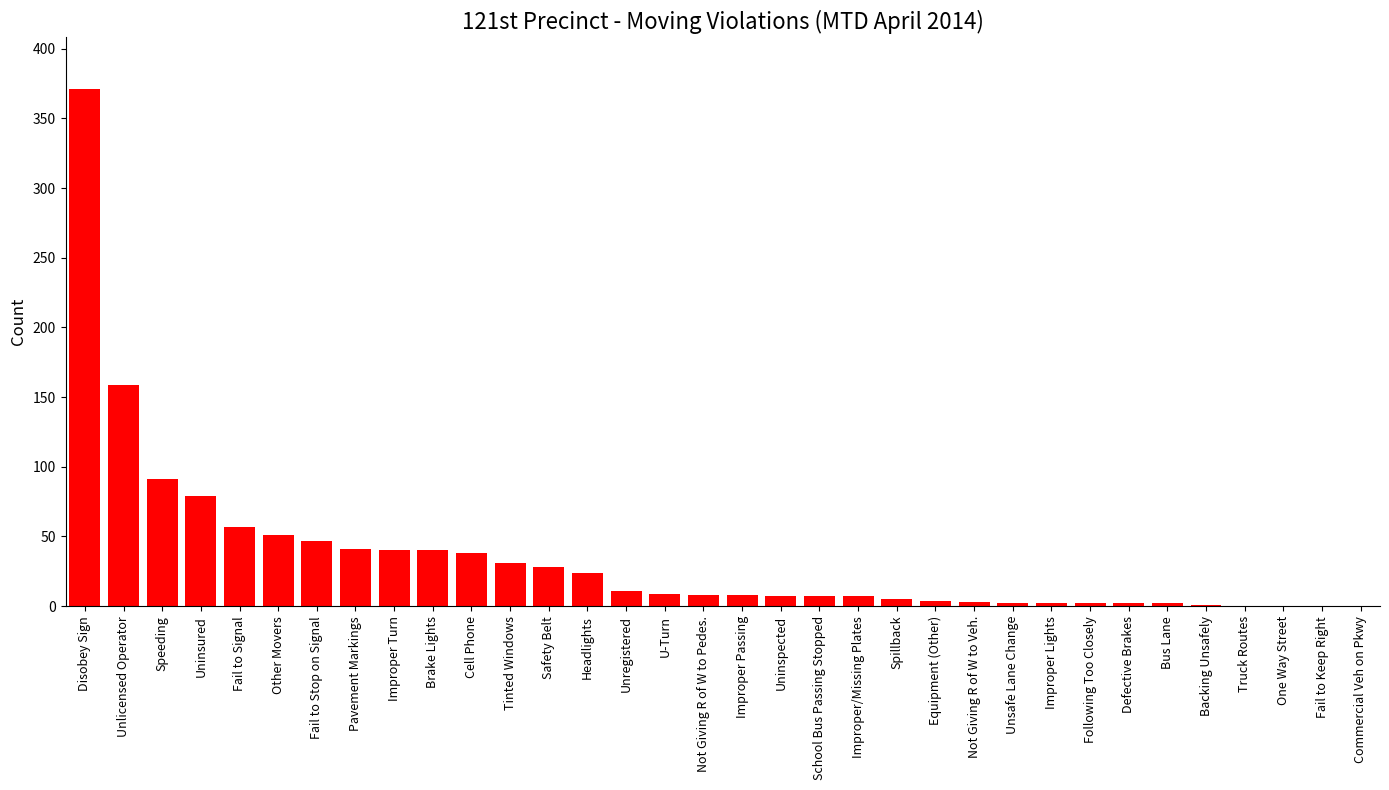

What is the change in value from Not Giving R of W to Veh. to Commercial Veh on Pkwy?

-3